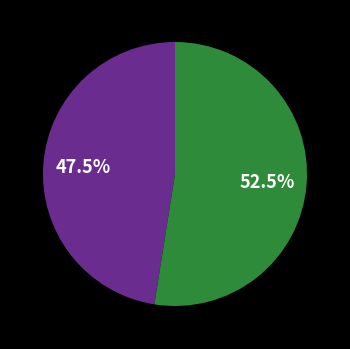

Does any single category account for the majority?

Yes